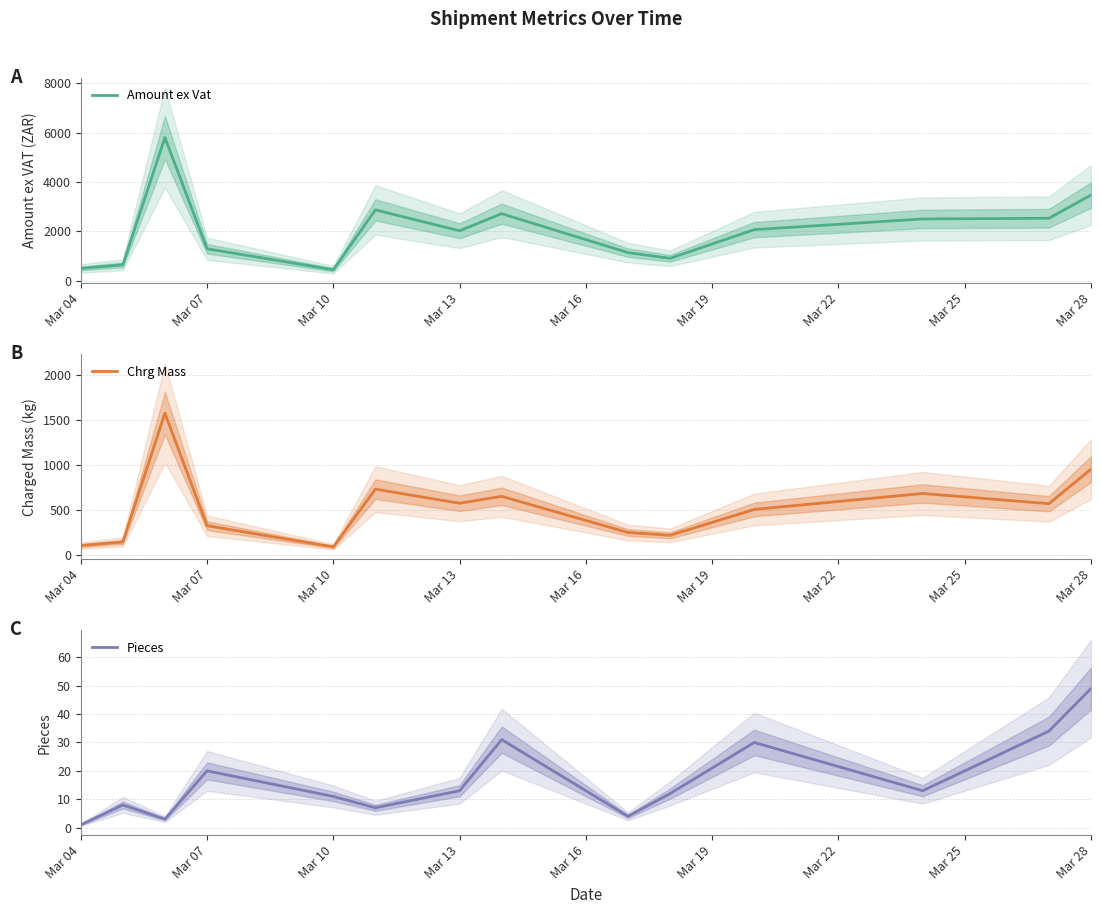

What is the highest value of the Amount ex Vat series?

5798.4